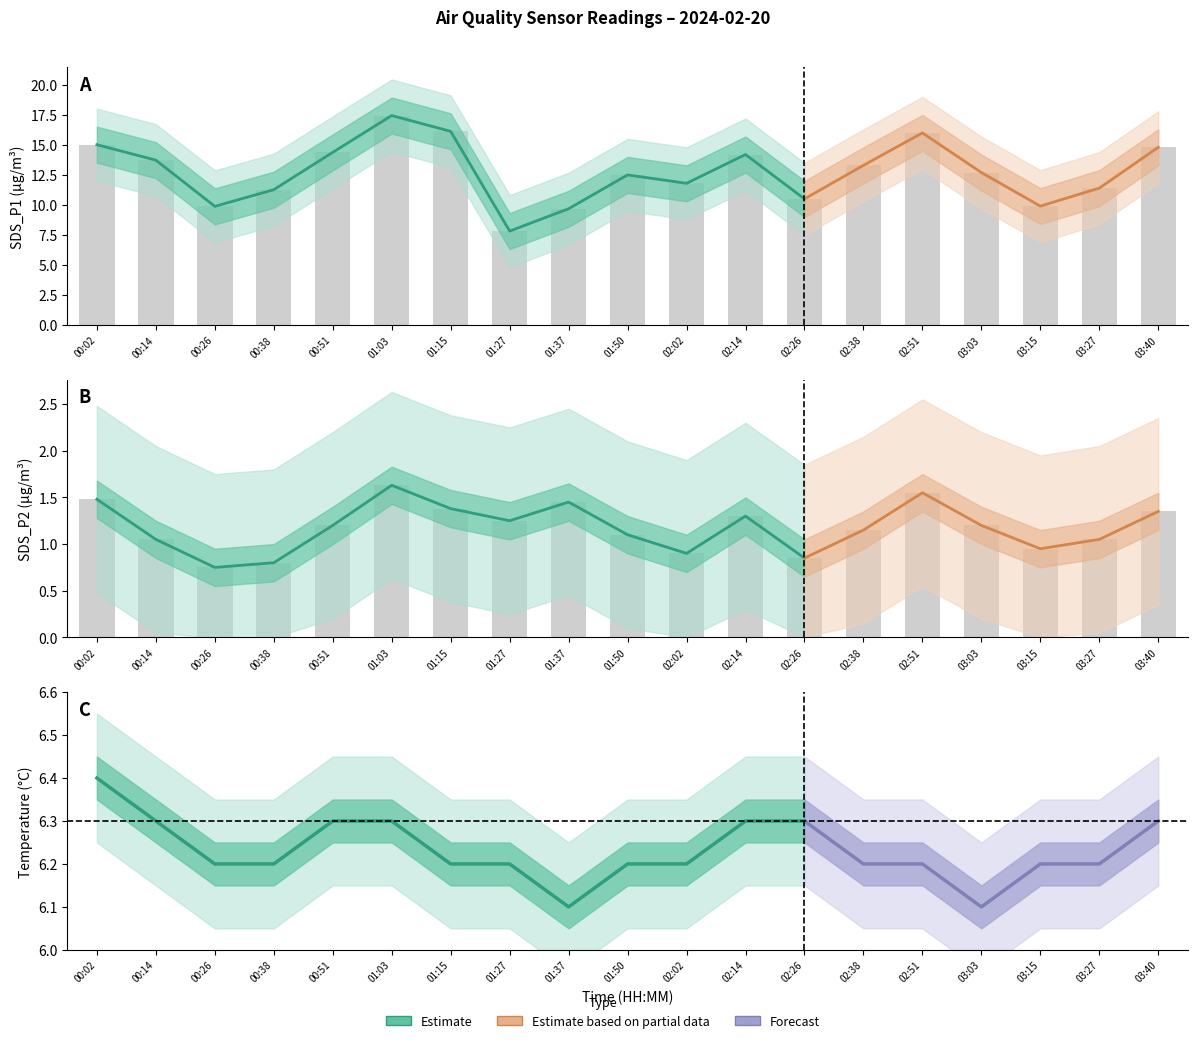

Rank the categories by SDS_P2 value from lowest to highest.

00:26, 00:38, 02:26, 02:02, 03:15, 00:14, 03:27, 01:50, 02:38, 00:51, 03:03, 01:27, 02:14, 03:40, 01:15, 01:37, 00:02, 02:51, 01:03